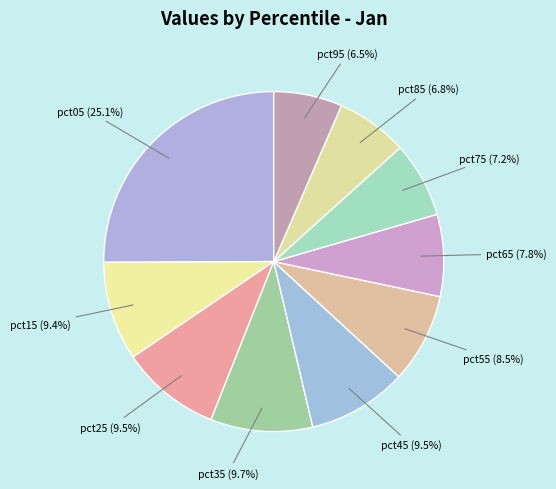

Combined, what portion of the pie is pct15 and pct35?

19.1%